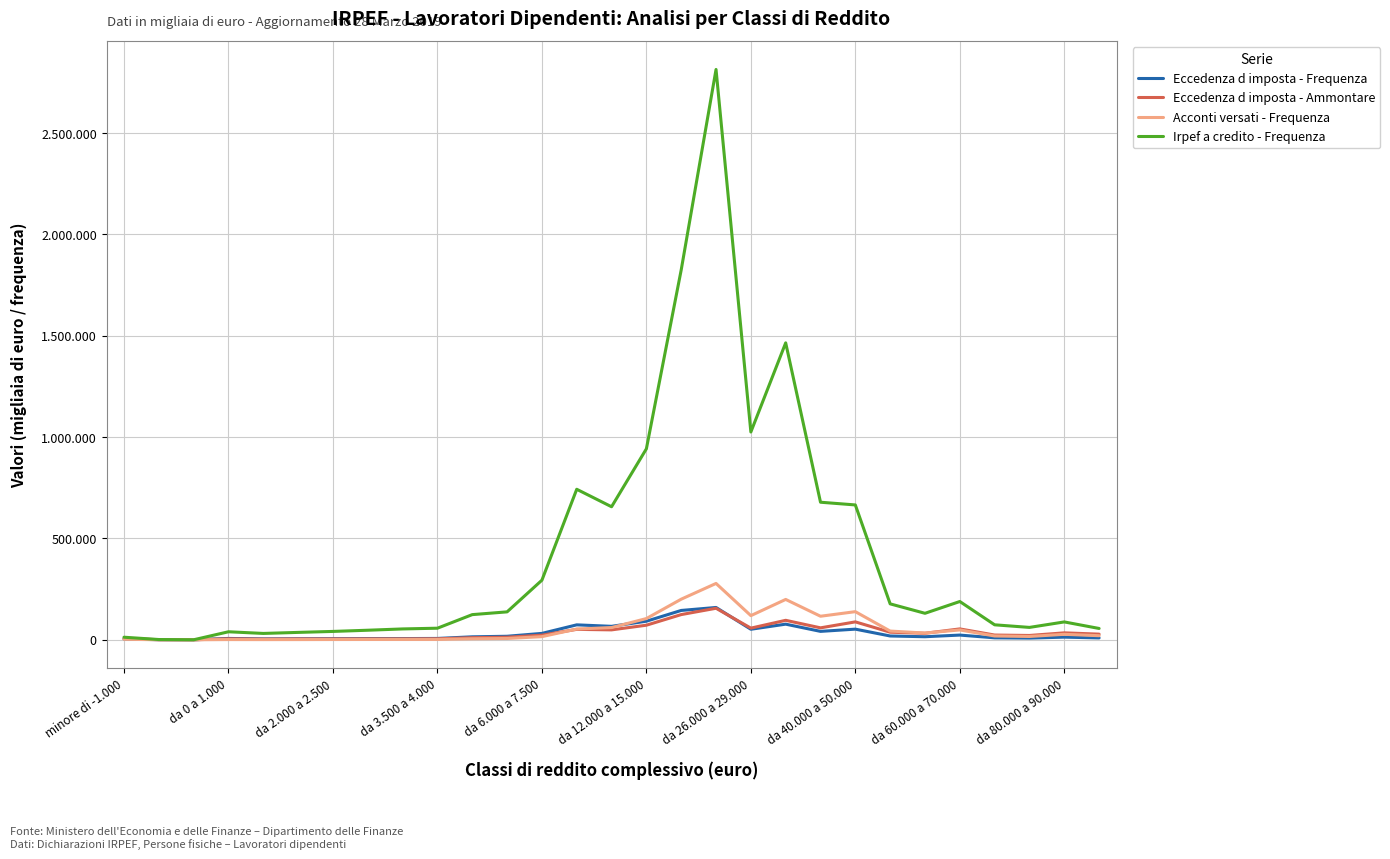

What is the difference between the second highest and minimum values in the Eccedenza d imposta - Ammontare series?

124206